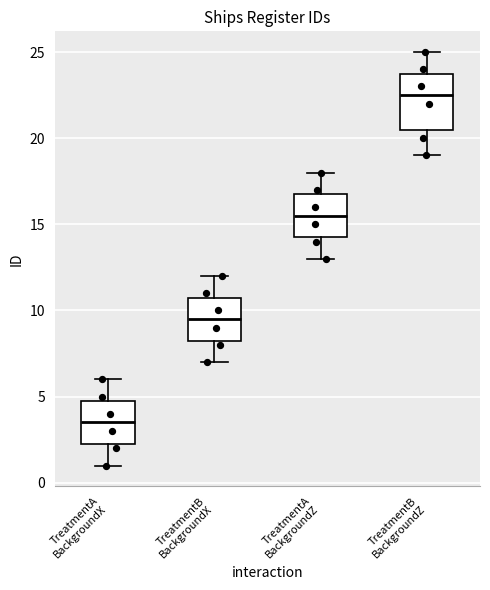

Which box's median line is the lowest?

TreatmentA BackgroundX